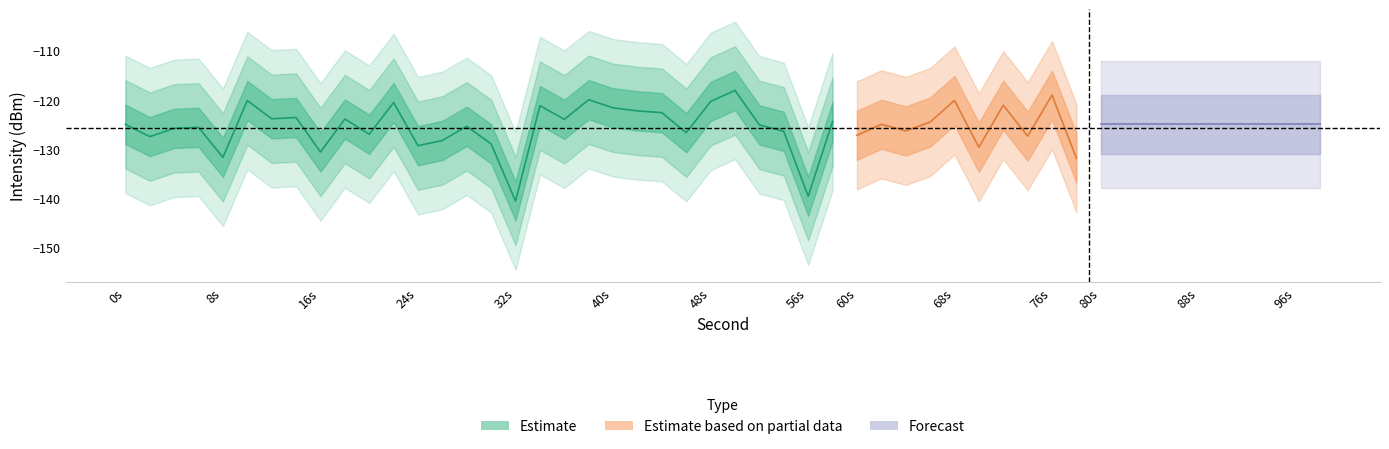

At which label does the data first exceed -124?

10